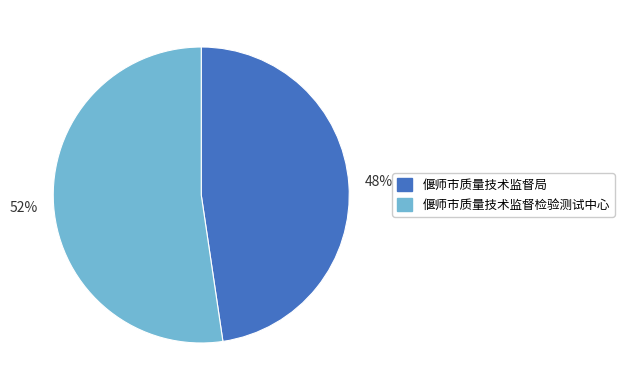

Combined, do 偃师市质量技术监督局 and 偃师市质量技术监督检验测试中心 account for over 50%?

Yes